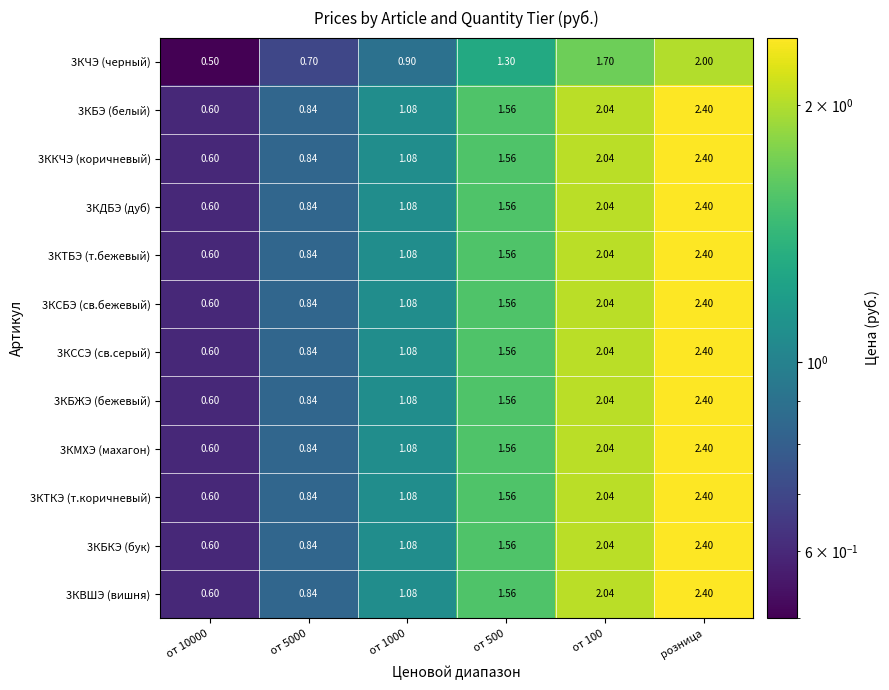

Is the value of 3КБЖЭ (бежевый) at от 100 greater than the value of 3КБЭ (белый) at розница?

No